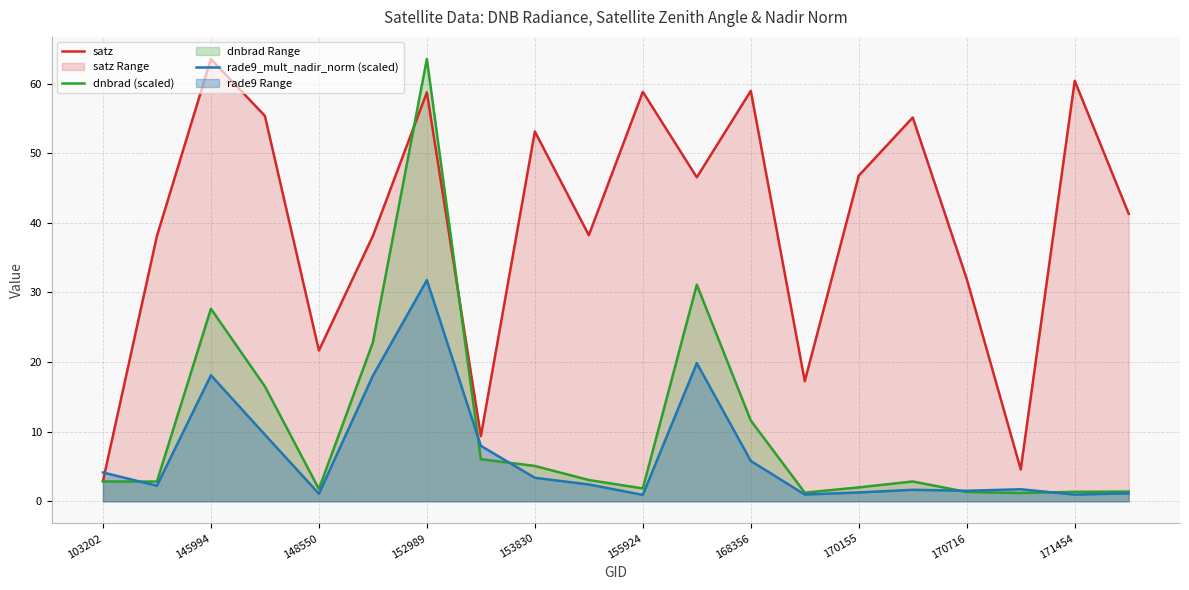

How many data points in rade9_mult_nadir_norm (scaled) are above 2?

11